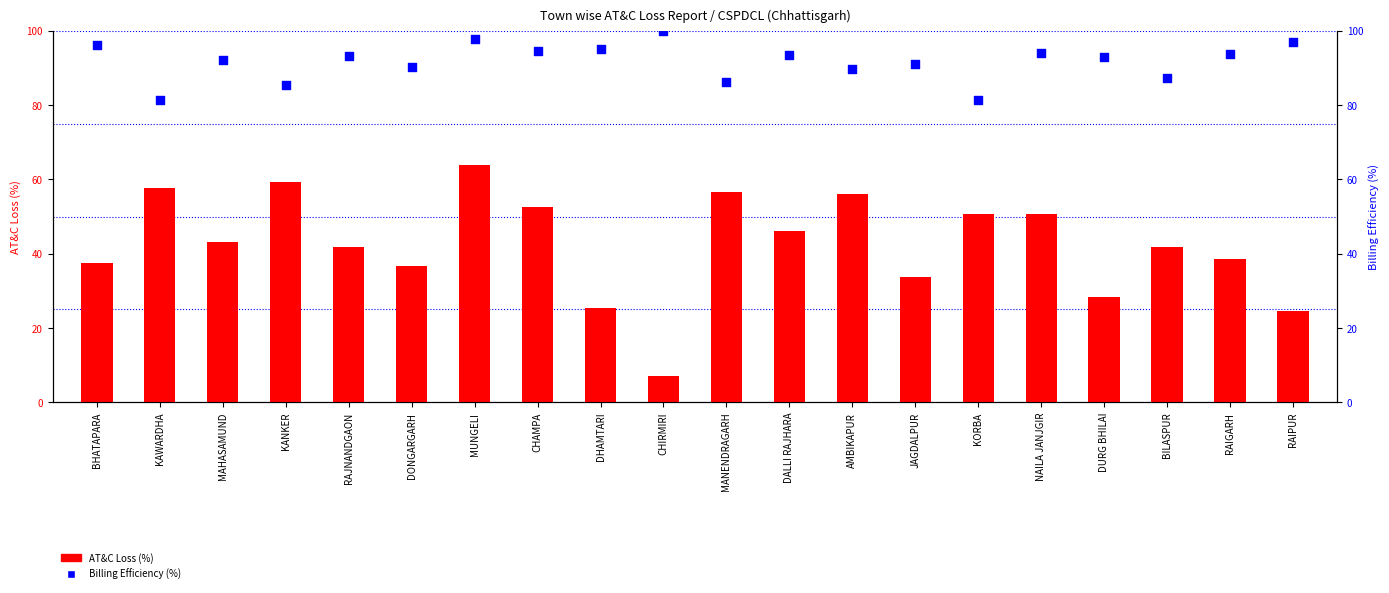

What is the total value across all series at NAILA JANJGIR?

144.6